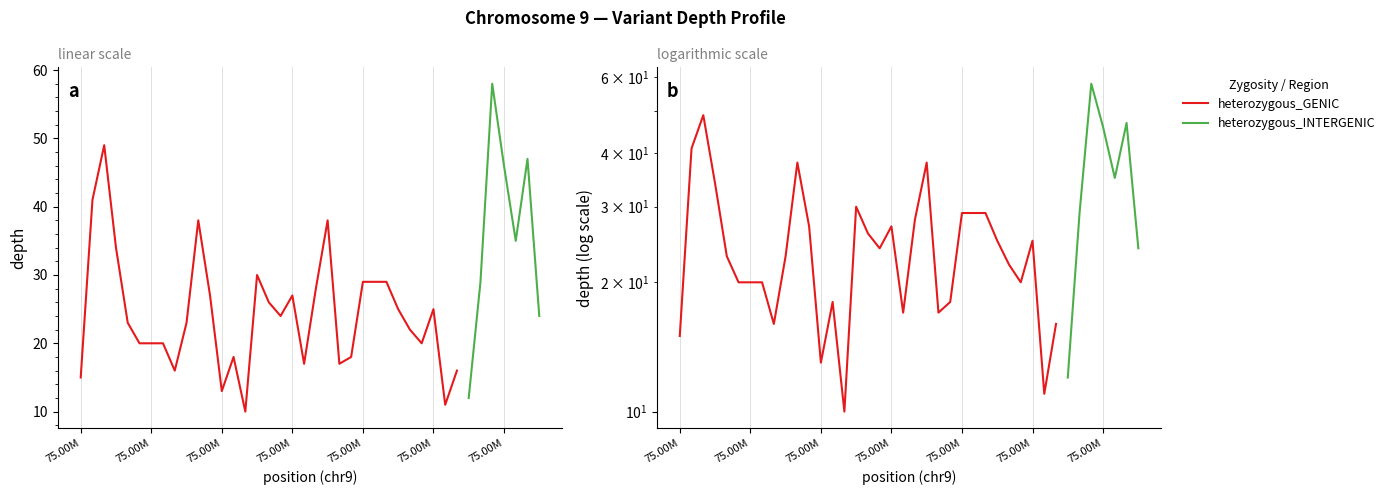

What is the approximate value of heterozygous_GENIC at 21?

38.0